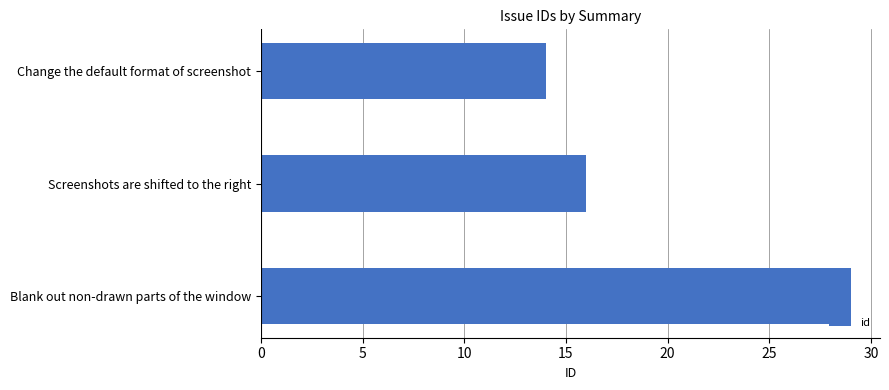

List the labels in order of value, largest first.

Blank out non-drawn parts of the window, Screenshots are shifted to the right, Change the default format of screenshot